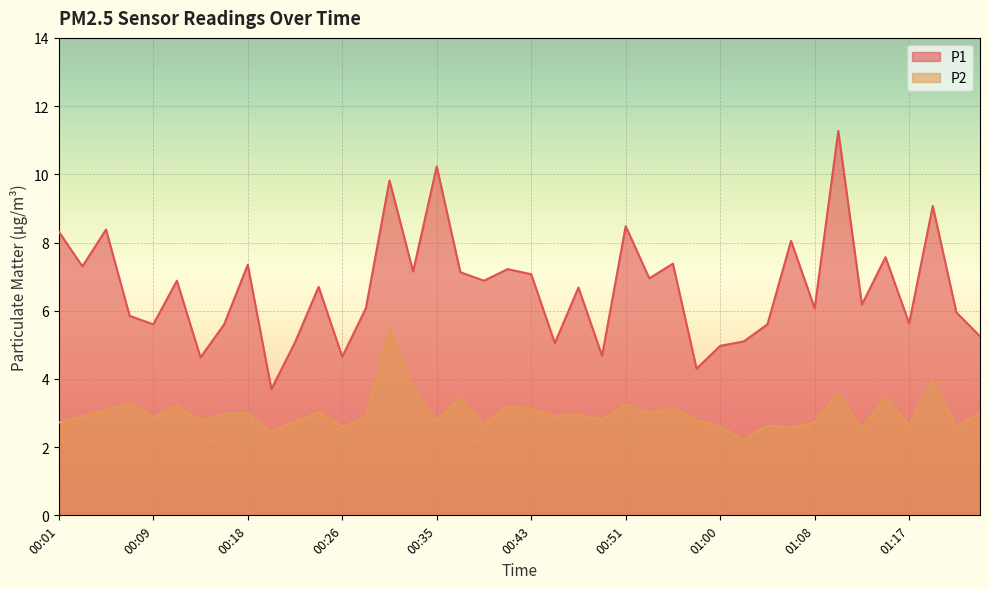

How many lines are shown in the chart?

2